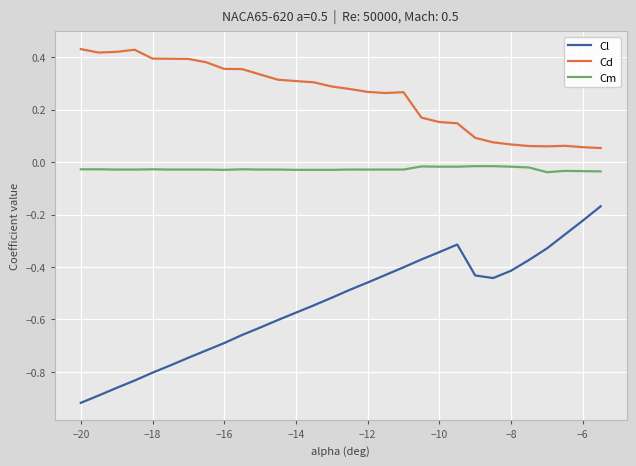

True or false: Cl and Cd intersect in this chart.

False